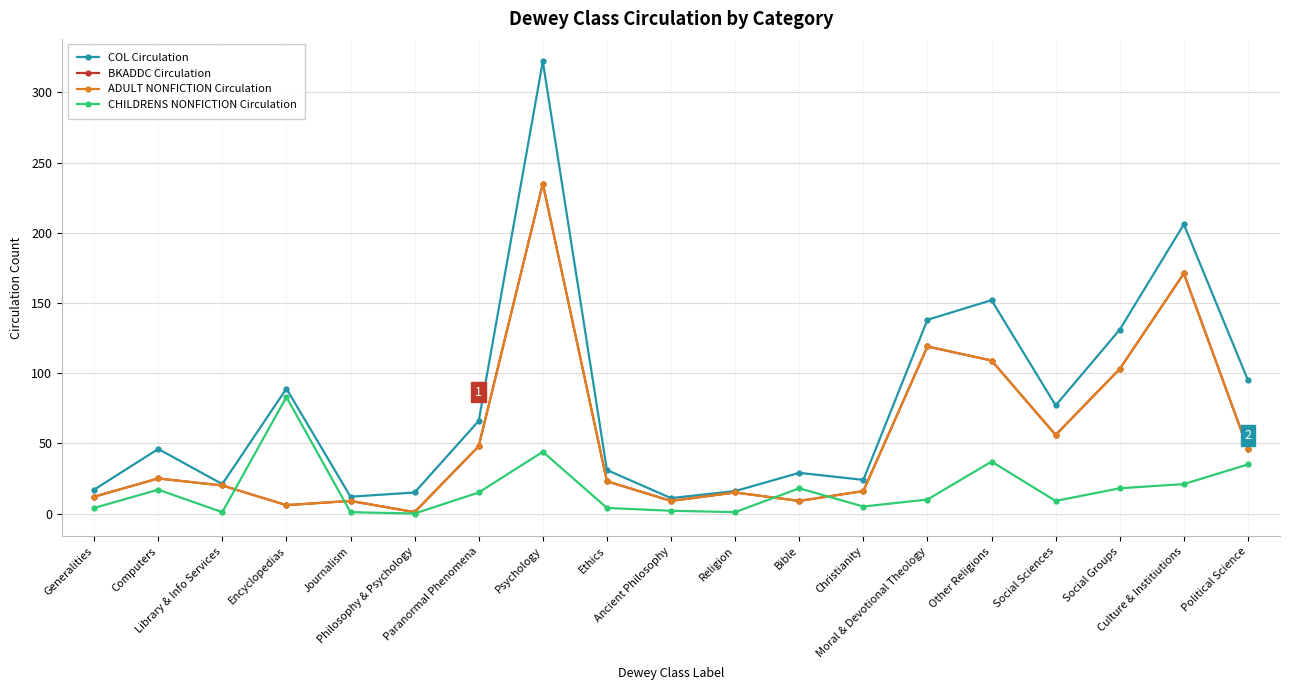

Is the value of CHILDRENS NONFICTION Circulation at Ethics greater than the value of ADULT NONFICTION Circulation at Bible?

No